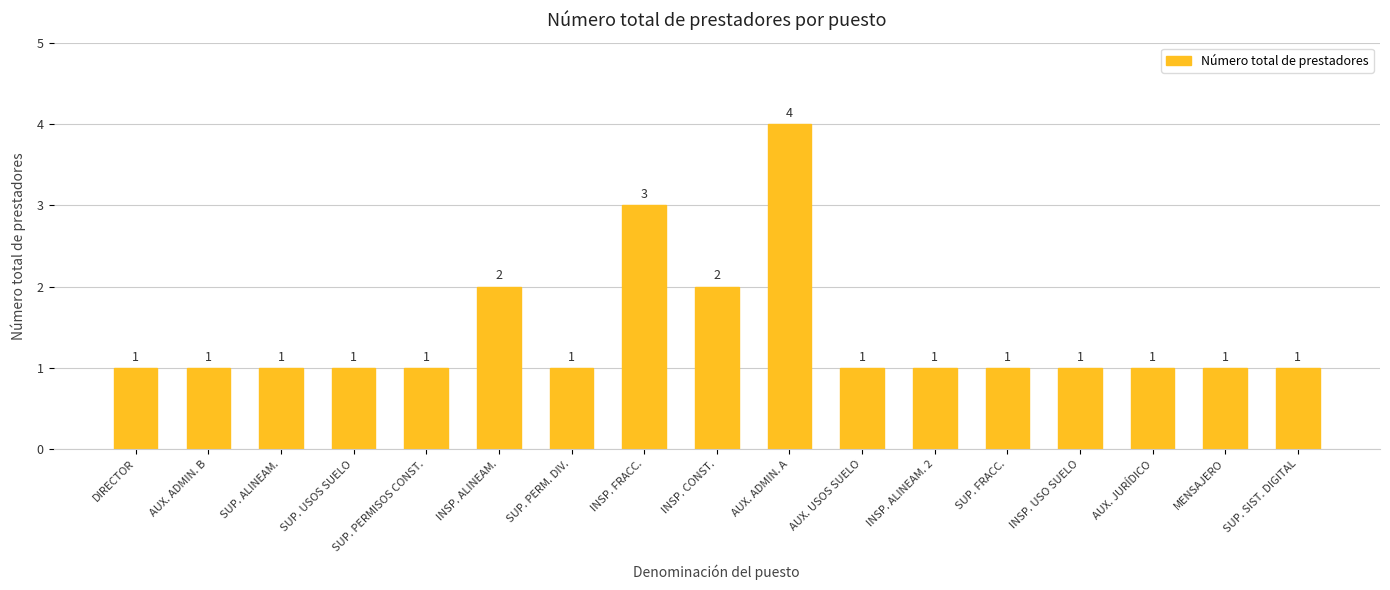

The chart shows a value of 0 at SUP. USOS SUELO. True or false?

False